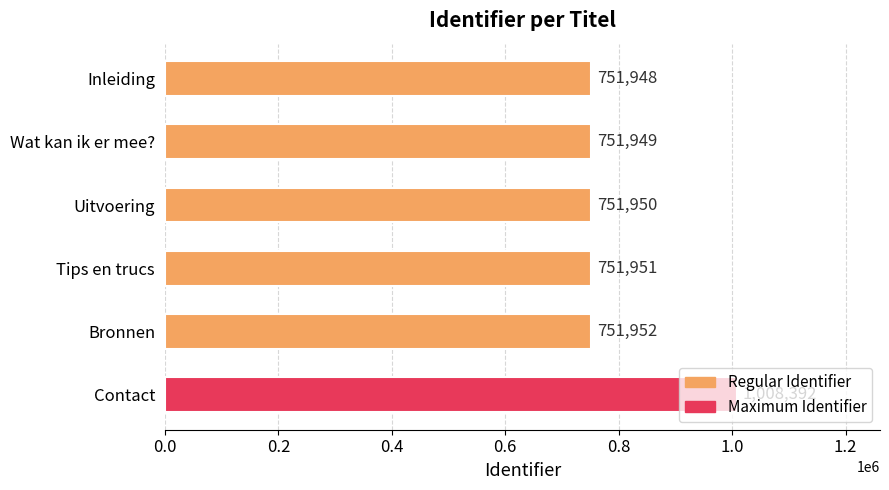

Are the bars grouped side by side (vs. stacked)?

No